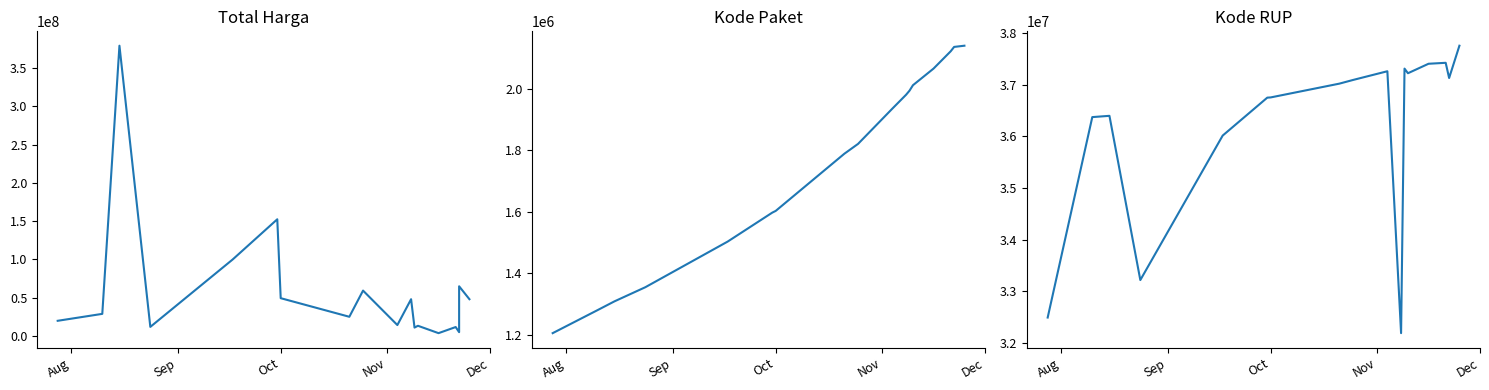

At which label is Kode Paket closest to 1672415?

Oct